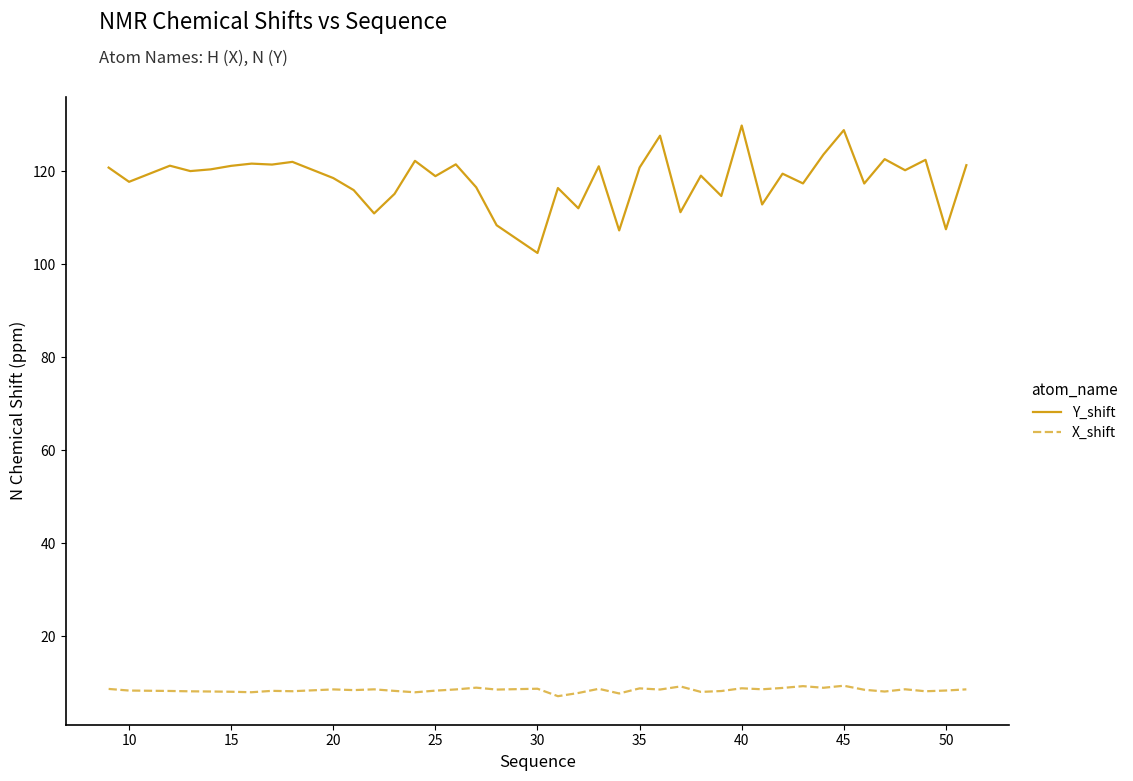

Rank the series by their average value, from lowest to highest.

X_shift, Y_shift